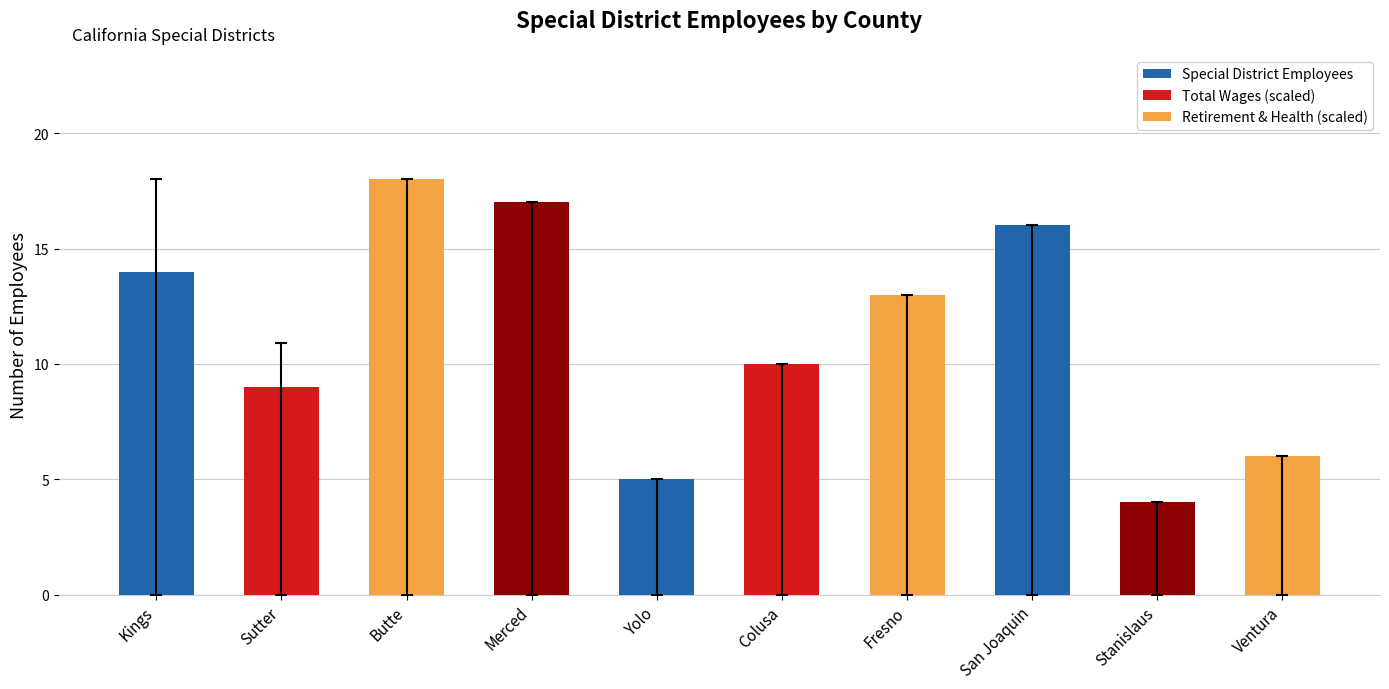

Rank the categories by value from highest to lowest.

Butte, Merced, San Joaquin, Kings, Fresno, Colusa, Sutter, Ventura, Yolo, Stanislaus